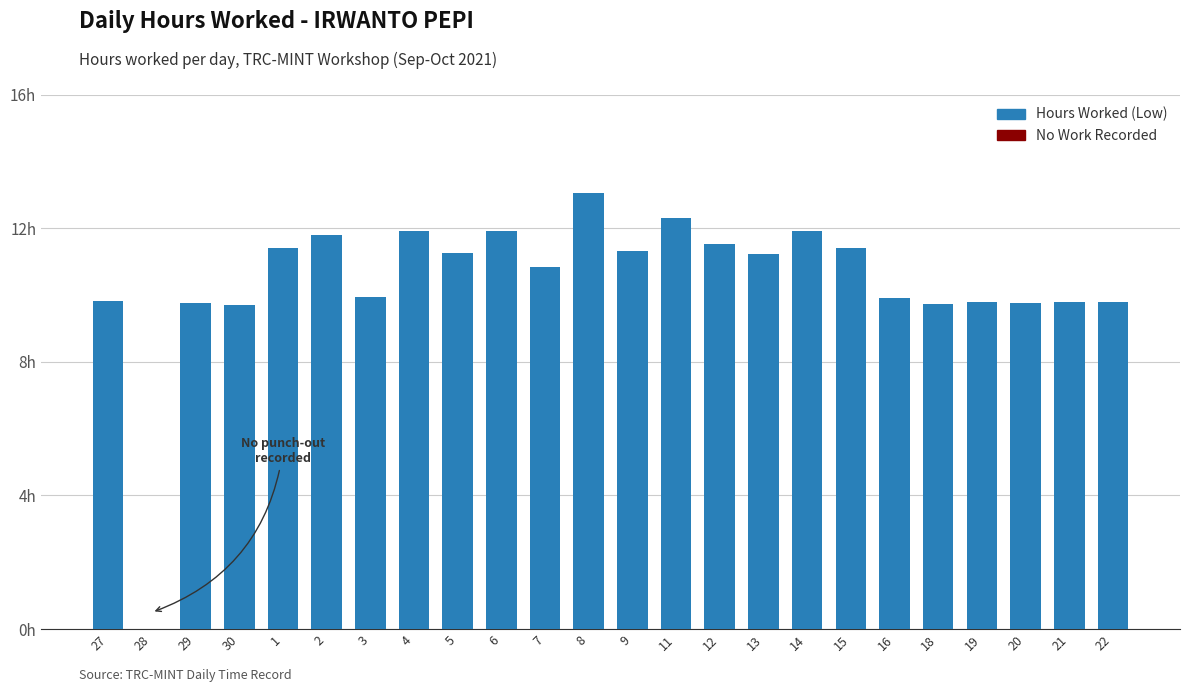

Does the chart contain any negative values?

No